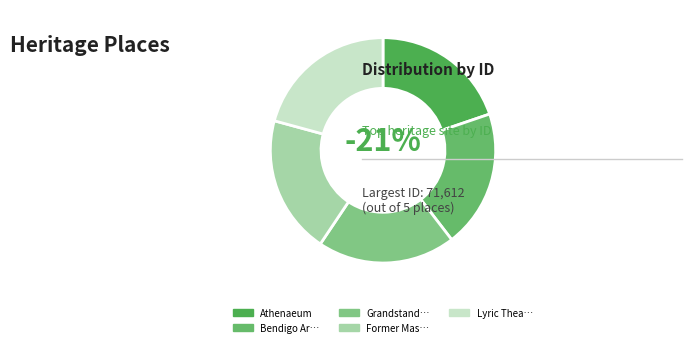

What is the change in value from Bendigo Art Gallery to Former Masonic Temple?

+173